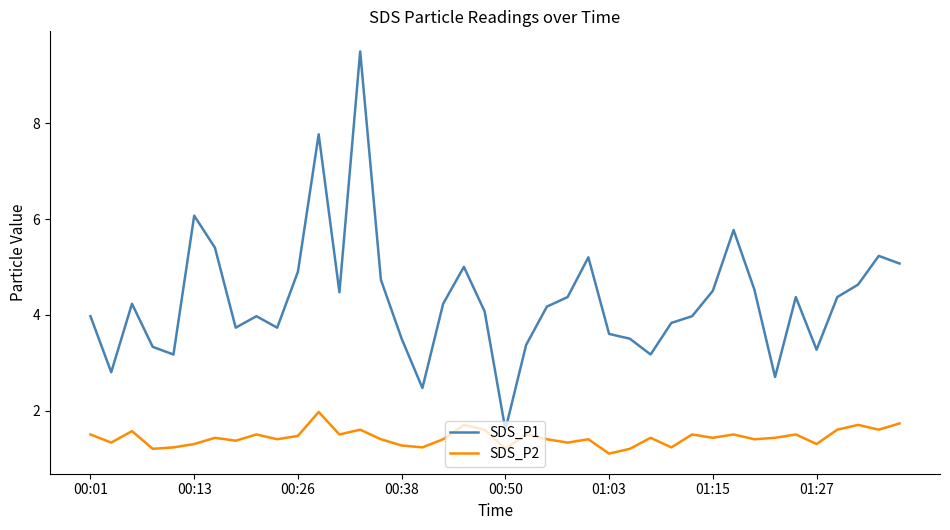

How many interior local peaks does the SDS_P1 series have?

10